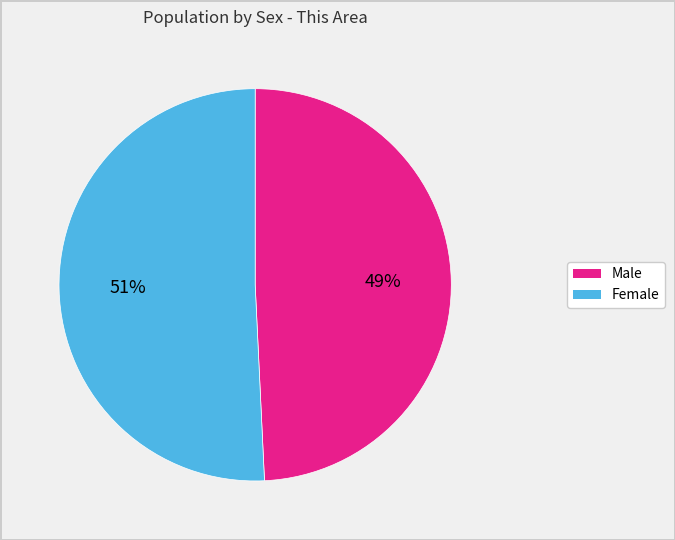

Is the sum of Male and Female greater than half?

Yes